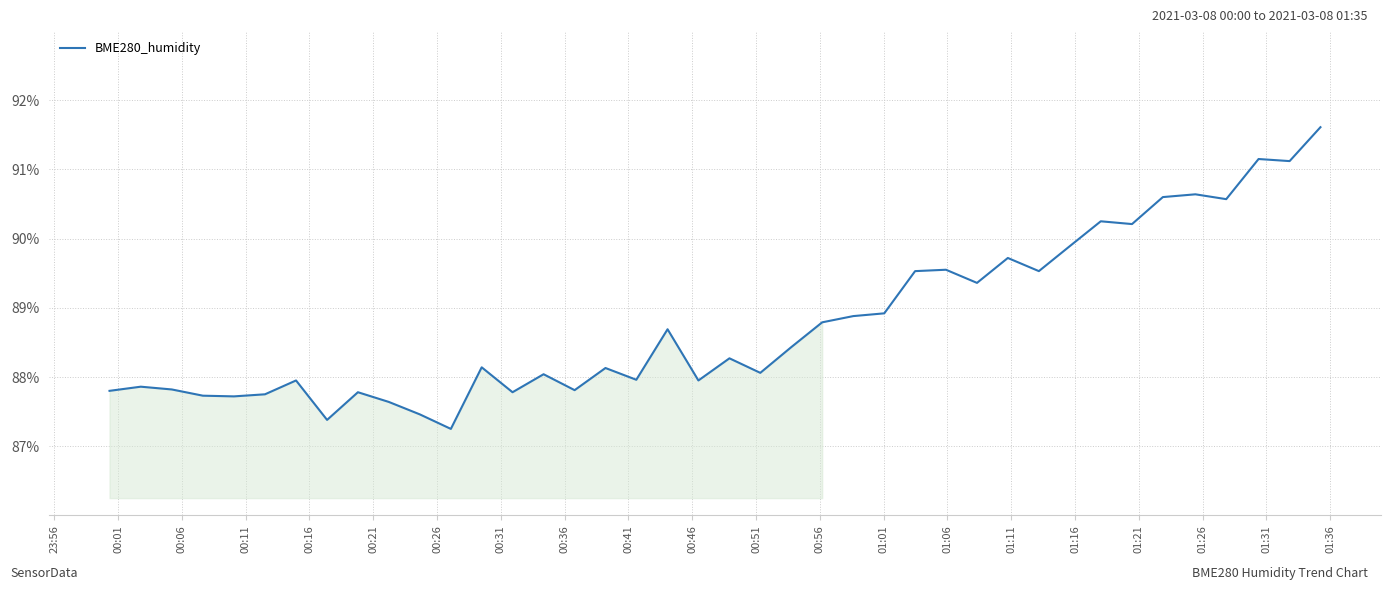

What is the difference between the maximum and minimum values?

4.4